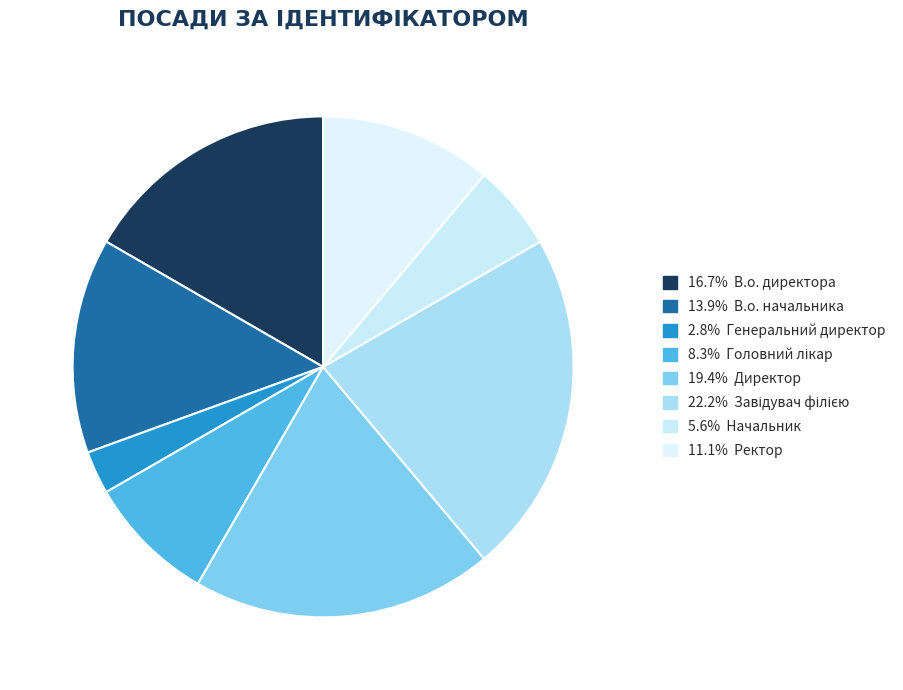

Count the number of slices in the pie.

8